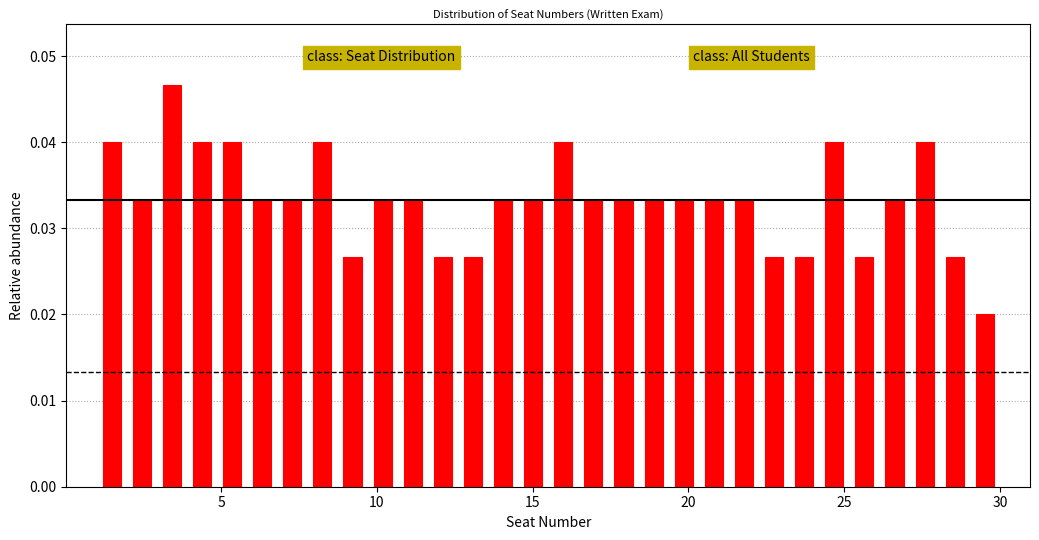

Read against the x-axis, roughly where is the centre of the tallest bar?

3.5